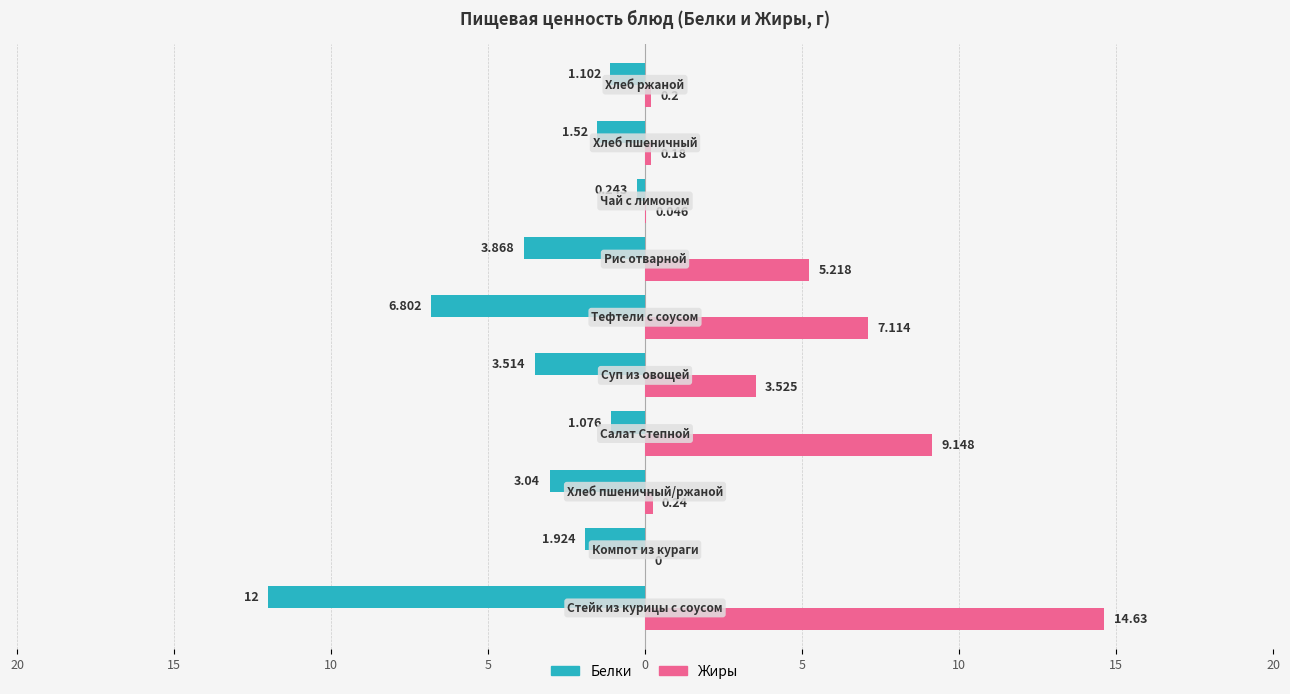

What are all the series names shown in the legend?

Белки, Жиры